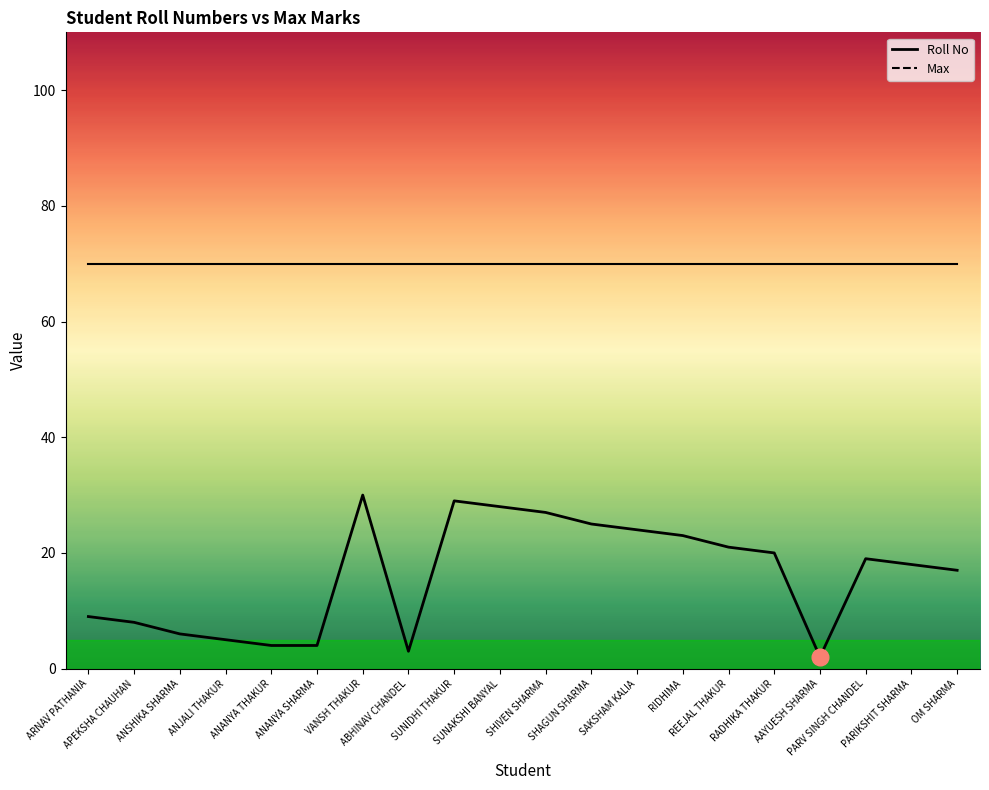

The Roll No series shows 2 at AAYUESH SHARMA. True or false?

True